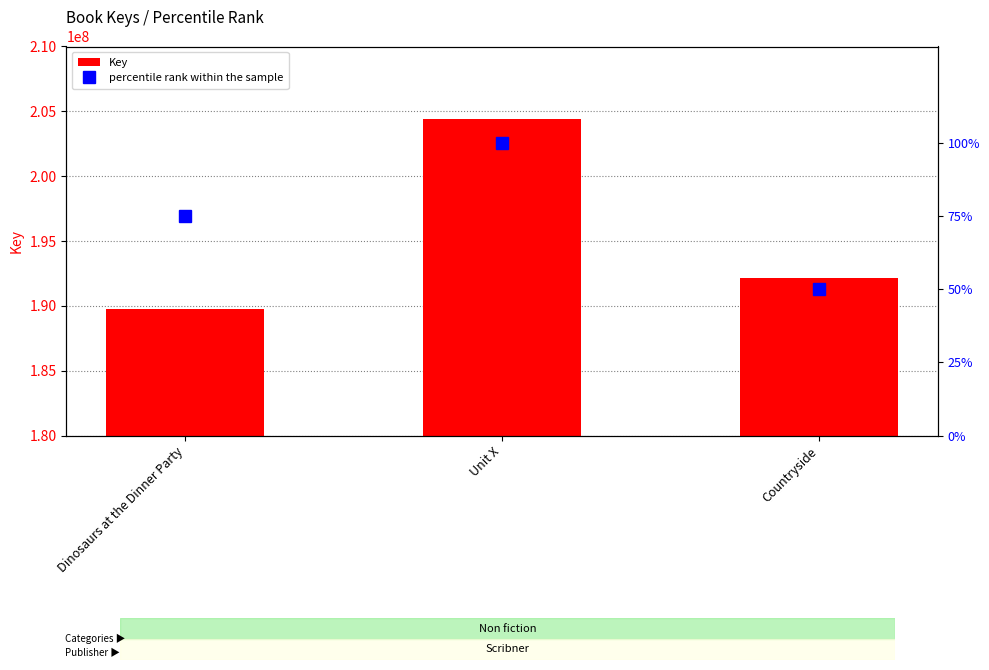

Are the bars grouped side by side (vs. stacked)?

Yes